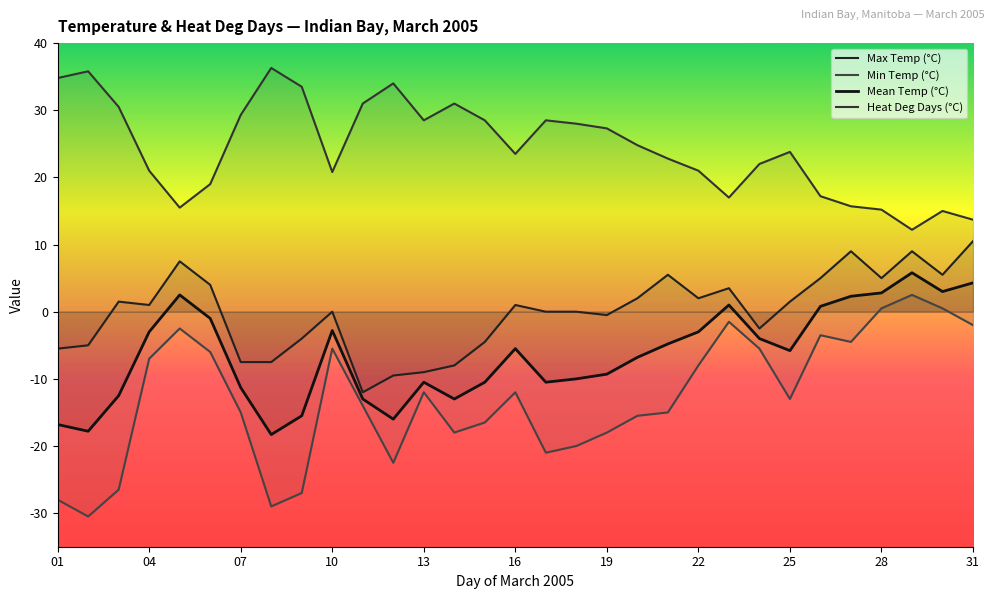

At which label does Mean Temp (°C) reach its minimum?

08